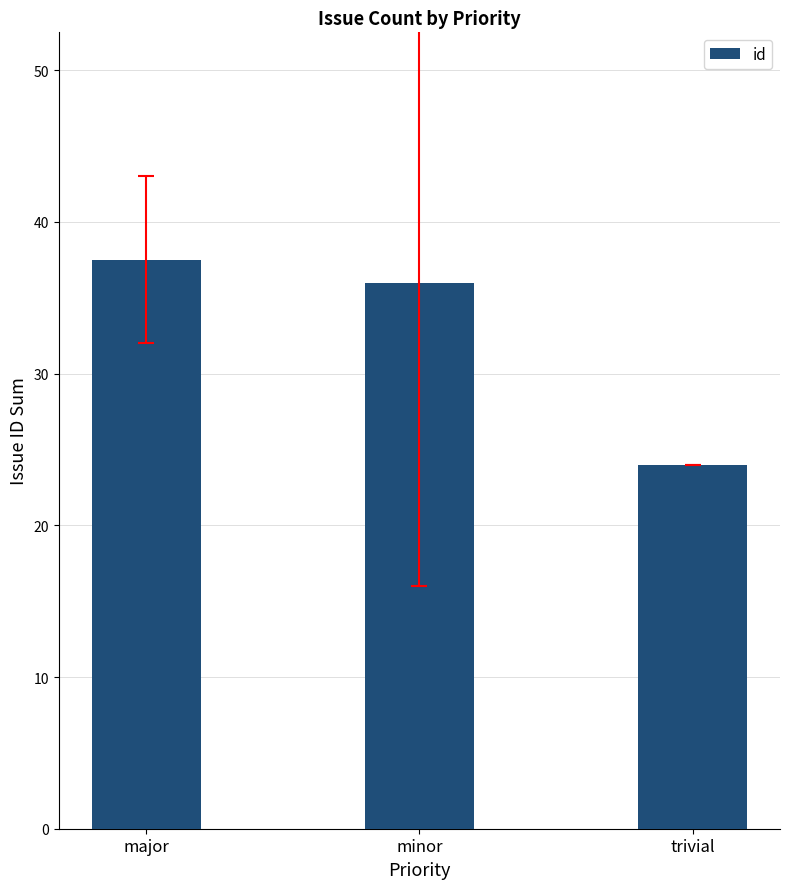

What is the label of the 2nd bar from the left?

minor